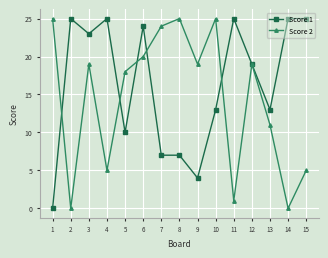

Reading left to right, extract all data points from this chart.

Score 1: 1=0	2=25	3=23	4=25	5=10	6=24	7=7	8=7	9=4	10=13	11=25	12=19	13=13	14=25	15=25
Score 2: 1=25	2=0	3=19	4=5	5=18	6=20	7=24	8=25	9=19	10=25	11=1	12=19	13=11	14=0	15=5